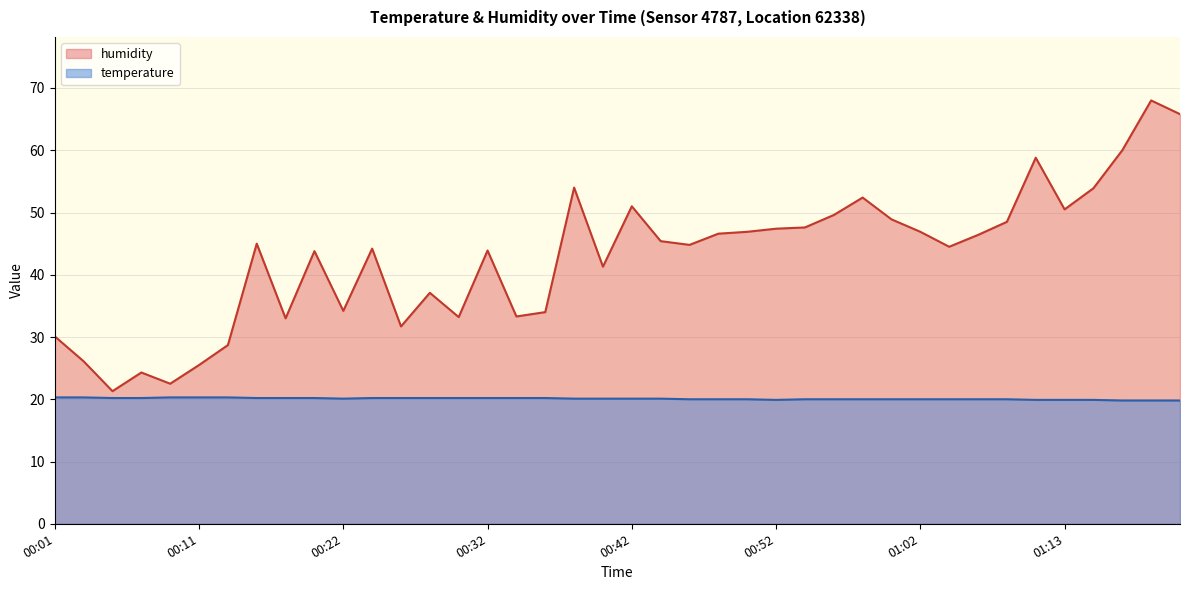

Reading right to left, list all the values displayed in this chart.

temperature: 19.8	19.8	19.8	19.9	19.9	19.9	20.0	20.0	20.0	20.0	20.0	20.0	20.0	20.0	19.9	20.0	20.0	20.0	20.1	20.1	20.1	20.1	20.2	20.2	20.2	20.2	20.2	20.2	20.2	20.1	20.2	20.2	20.2	20.3	20.3	20.3	20.2	20.2	20.3	20.3
humidity: 65.8	68.0	60.0	53.9	50.5	58.8	48.5	46.4	44.5	46.9	48.9	52.4	49.6	47.6	47.4	46.9	46.6	44.8	45.4	51.0	41.3	54.0	34.0	33.3	43.9	33.2	37.1	31.7	44.2	34.2	43.8	33.0	45.0	28.7	25.5	22.5	24.3	21.3	26.1	30.1